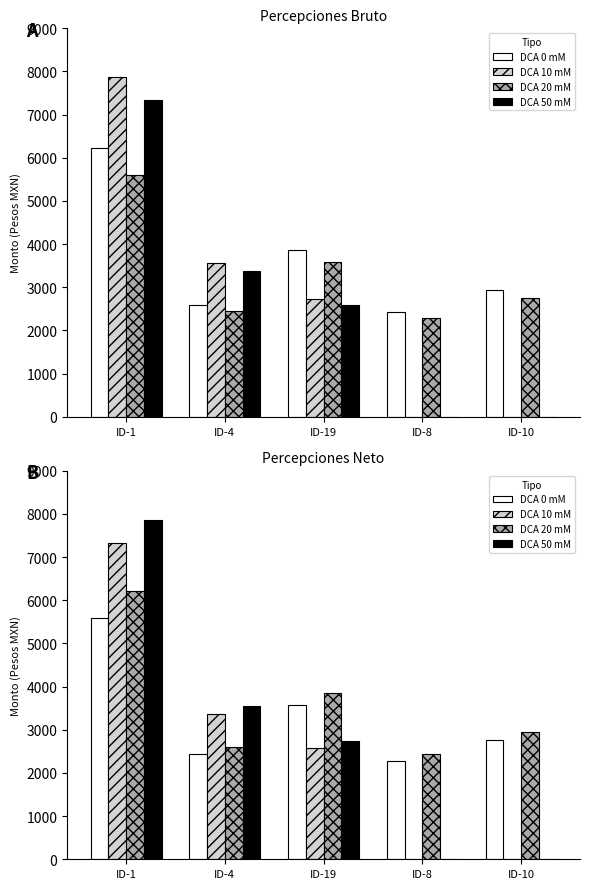

Does the chart contain stacked bars?

No